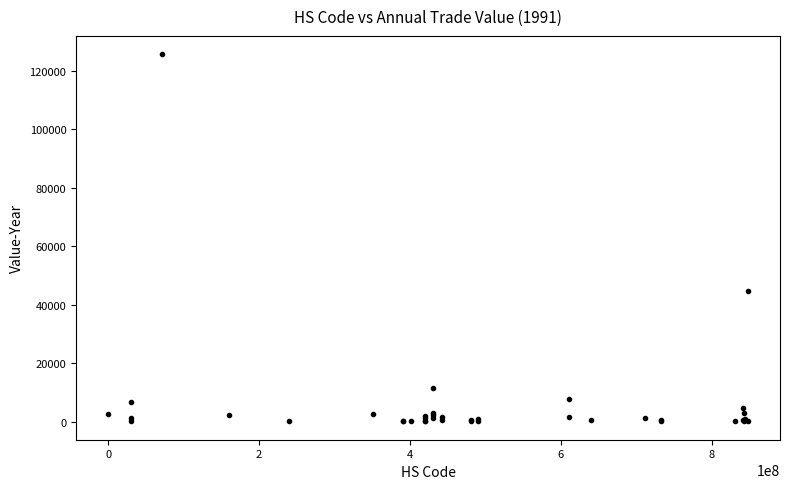

What Y value in the scatter plot is closest to 62890?

44853